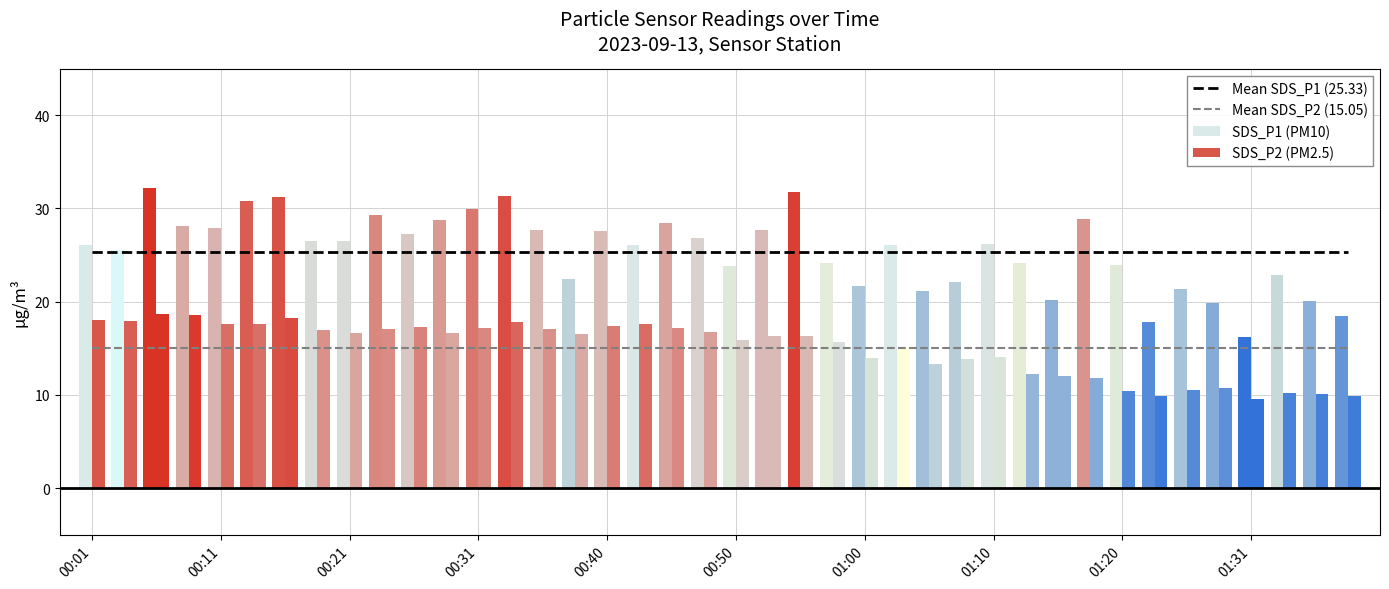

How many data points in SDS_P2 (PM2.5) are less than 16?

18